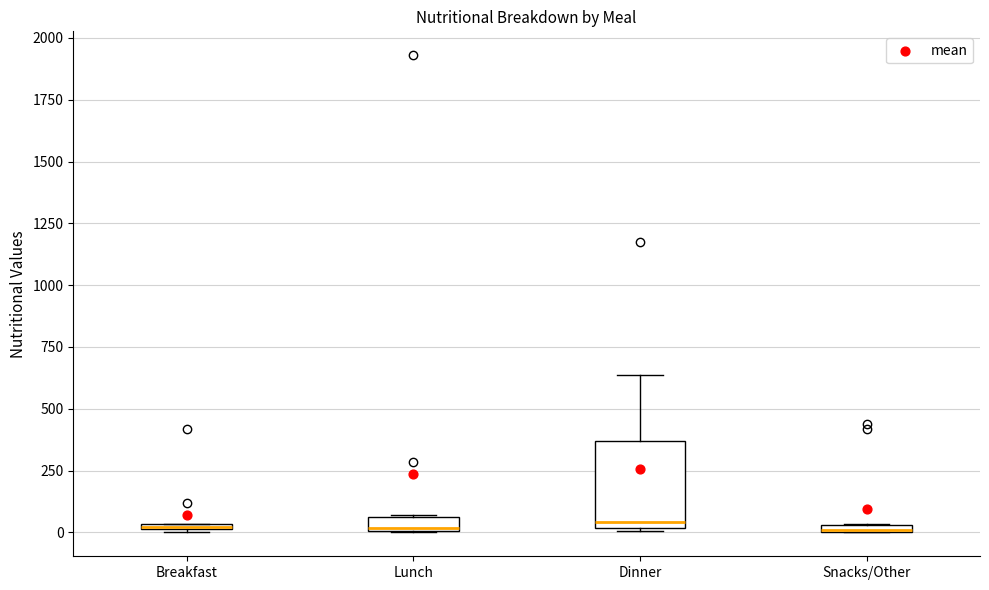

Which box is the tallest, from its lower edge to its upper edge?

Dinner